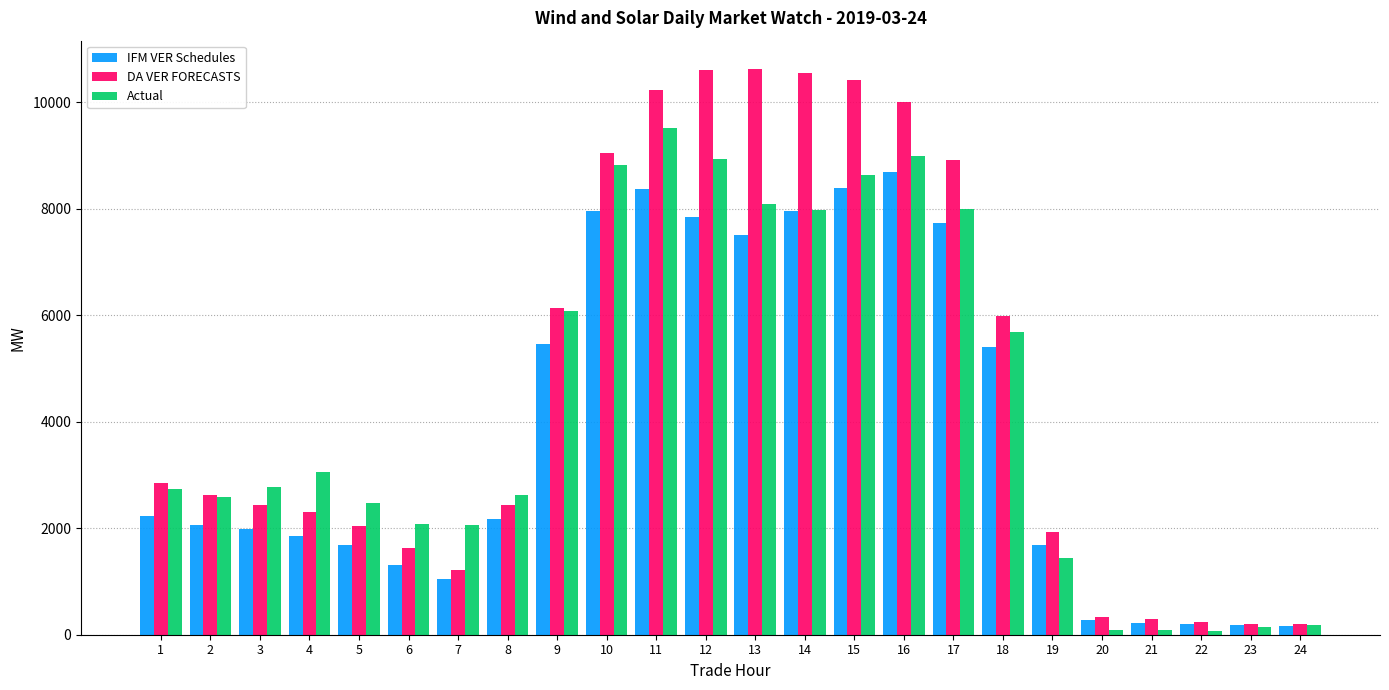

Where is DA VER FORECASTS nearest to the value 5417?

18